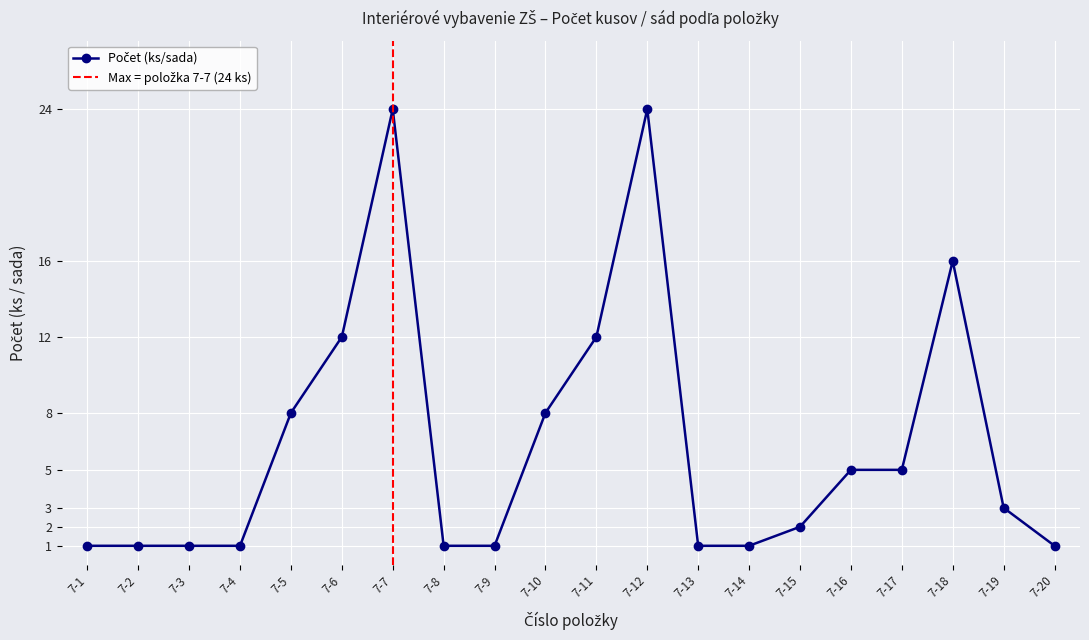

What is the difference between the values at 7-5 and 7-19?

5